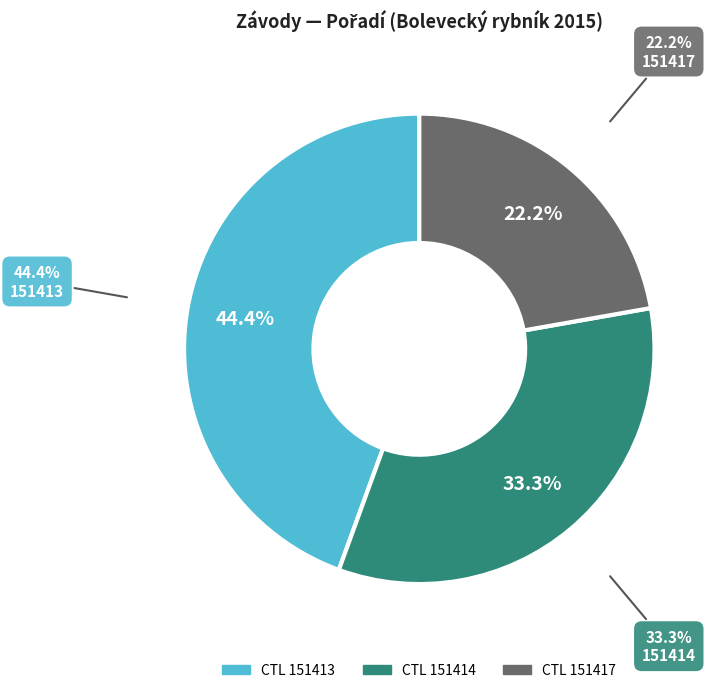

To the nearest percent, what is the difference between the 151417 and 151413 slice percentages?

22%